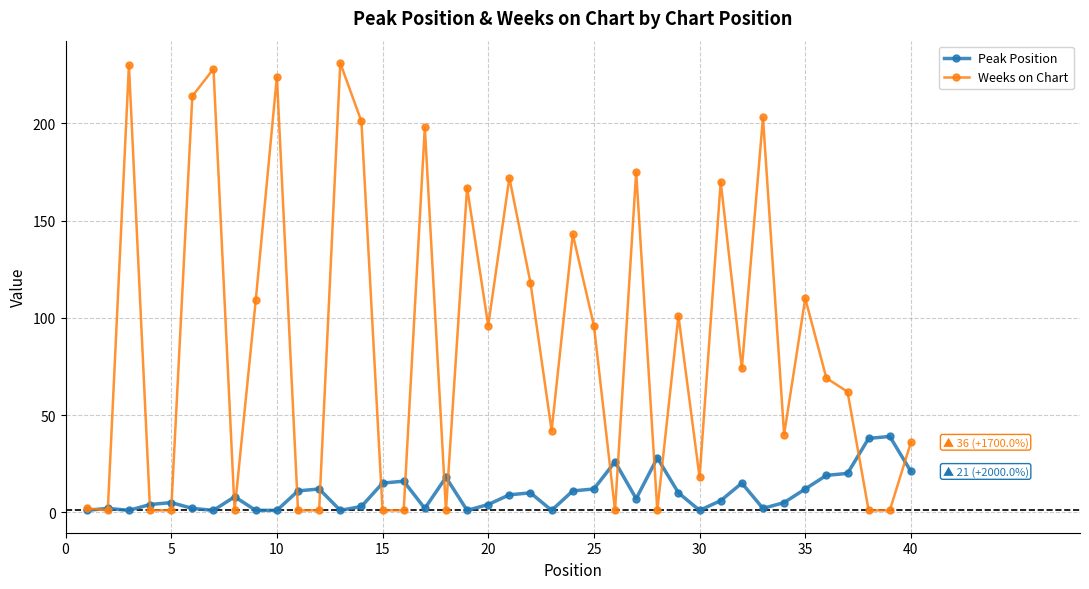

True or false: Peak Position has more than 0 points higher than both neighbors.

True